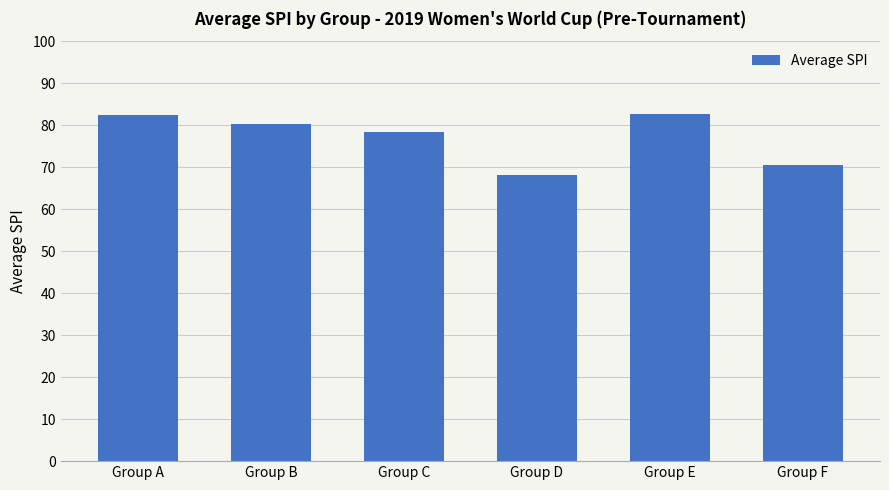

What is the sum of all values?

462.5